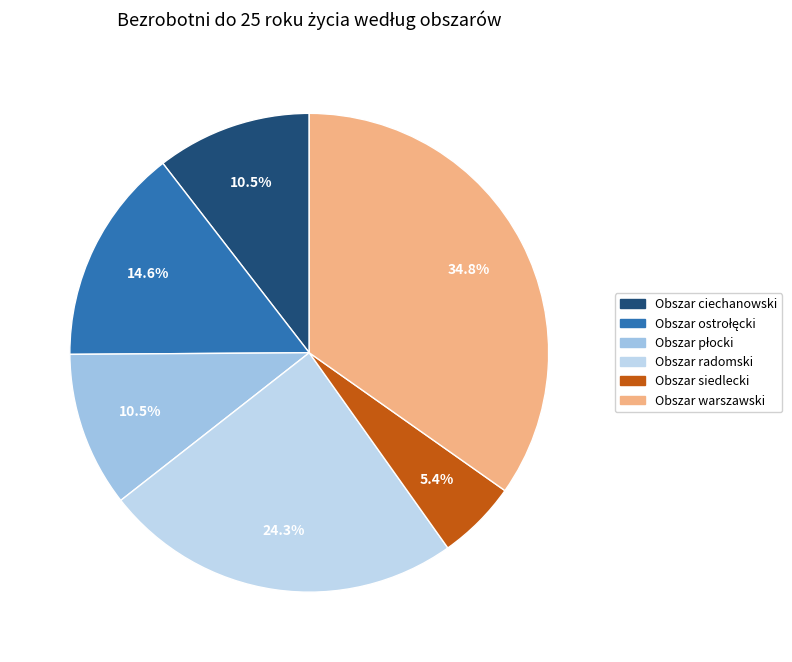

Which category has the biggest portion of the pie?

Obszar warszawski